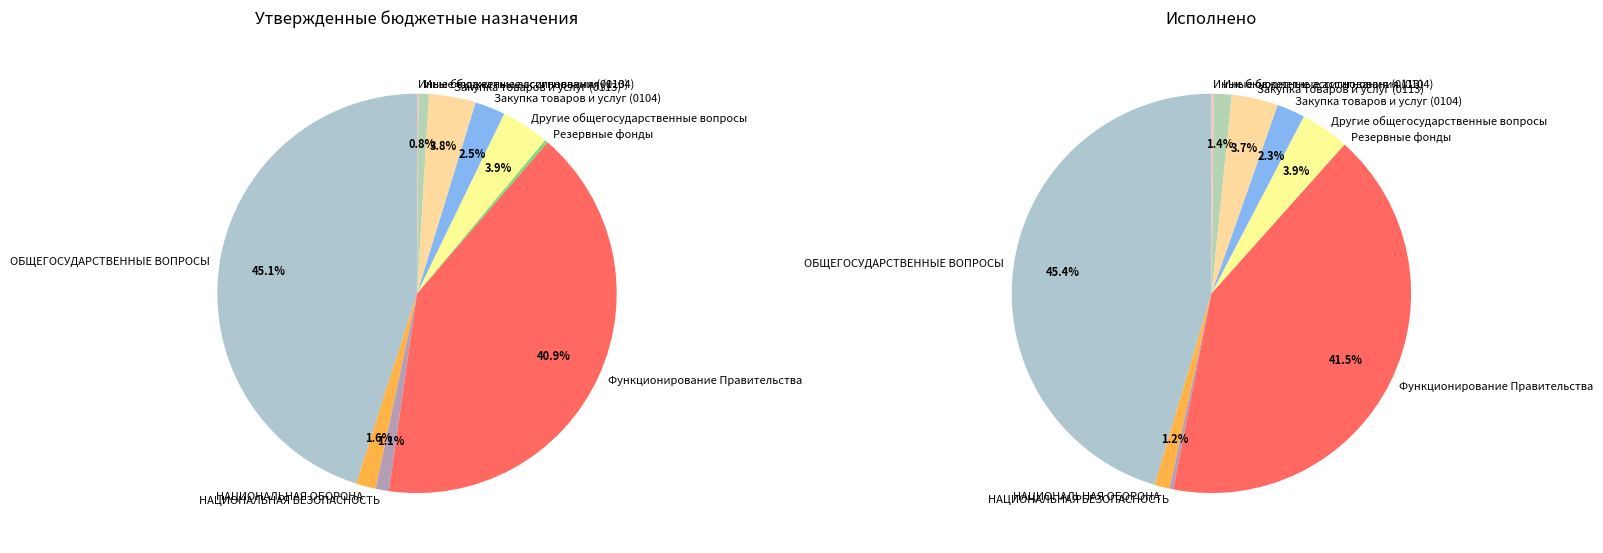

To the nearest percent, what percentage of the pie is Иные бюджетные ассигнования (0104)?

1%